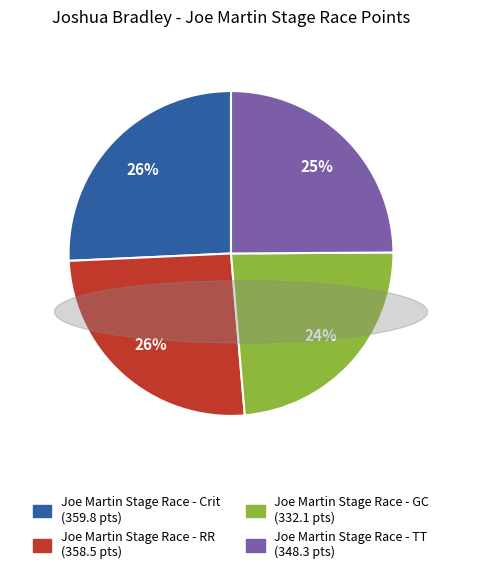

Which slice is the smallest?

Joe Martin Stage Race - GC